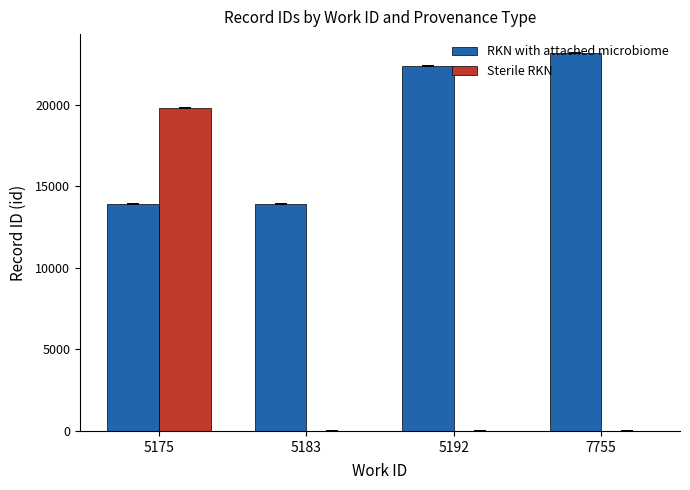

Is the value of Sterile RKN at 5183 greater than the value of RKN with attached microbiome at 5183?

No